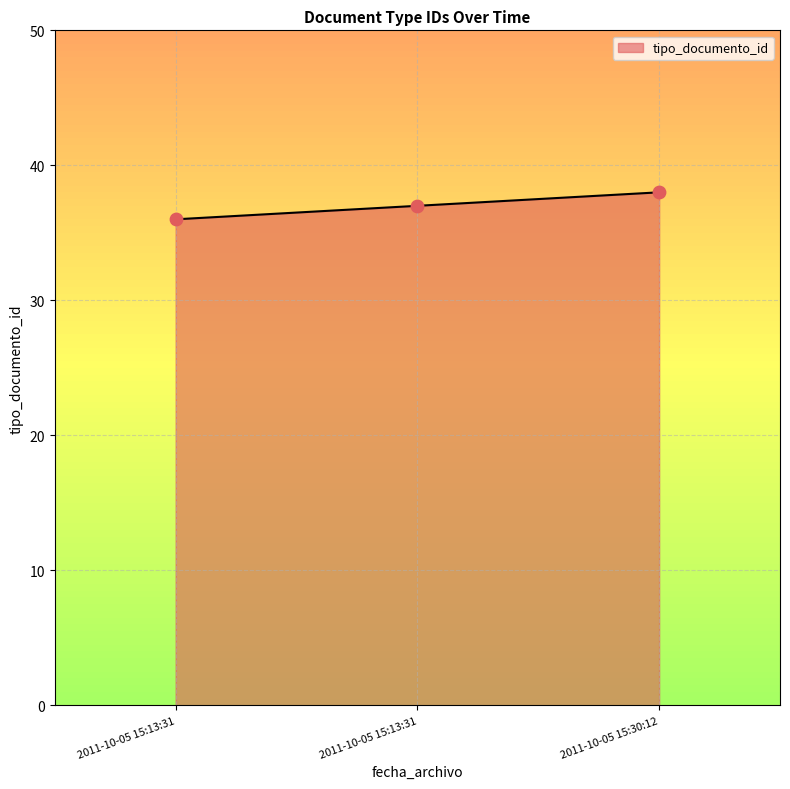

Between 2011-10-05 15:13:31 and 2011-10-05 15:13:31, which is larger?

2011-10-05 15:13:31